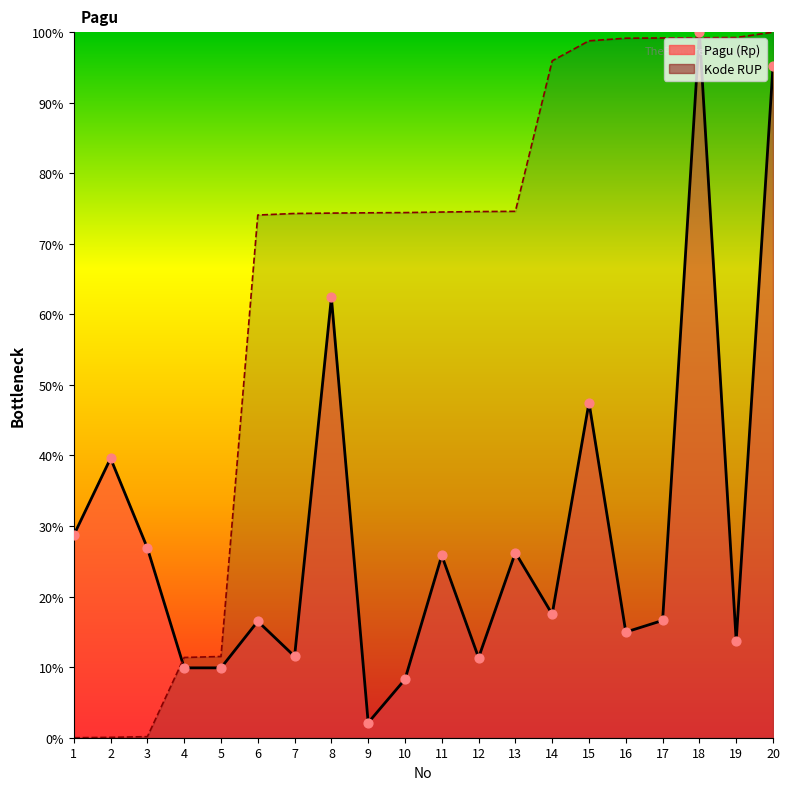

At how many categories does at least one series exceed 0?

20